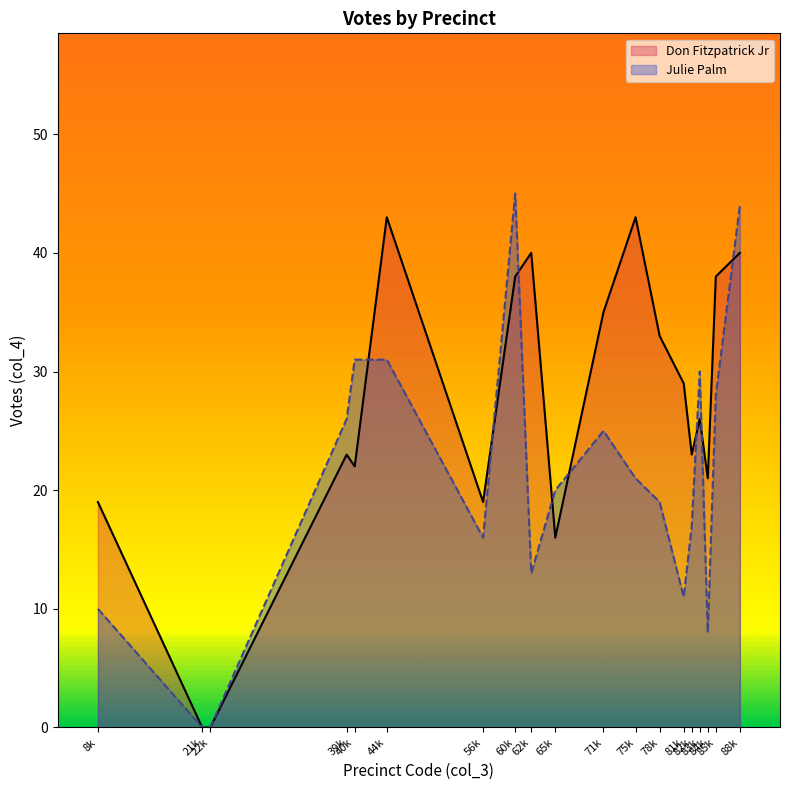

True or false: Don Fitzpatrick Jr has more than 1 points higher than both neighbors.

True